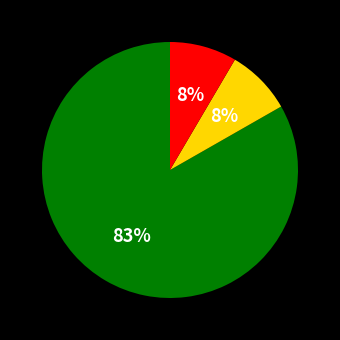

Is there a majority slice in this chart?

Yes